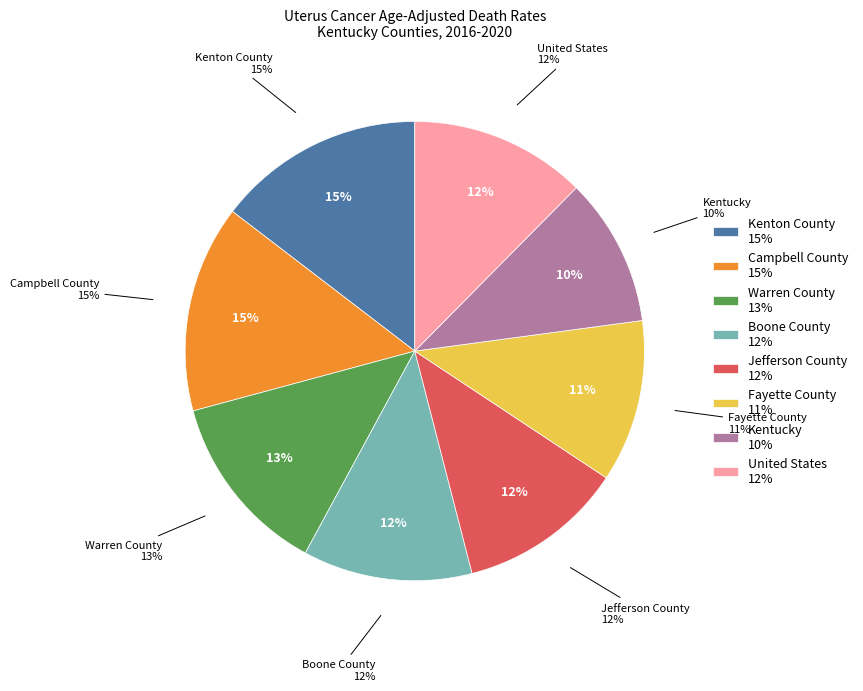

Is Kentucky the majority of the pie?

No